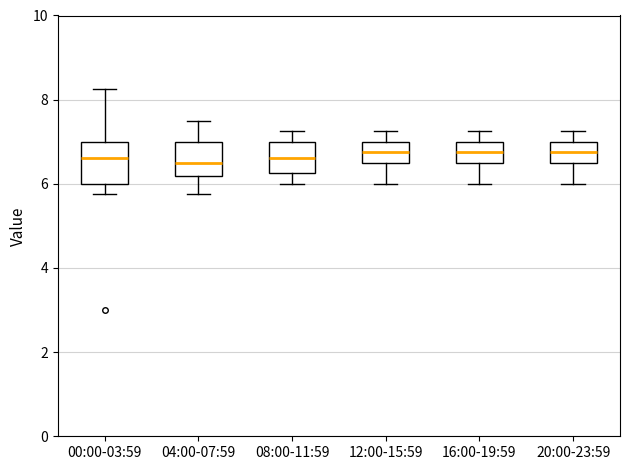

Reading left to right, read every box against the y-axis: the position of its median line, the range the box covers, and the ends of its whiskers. The values are not printed on the chart, so give them approximately, as read against the axis.

00:00-03:59: median 6.6, box 6.0 to 7.0, whiskers 5.8 to 8.2
04:00-07:59: median 6.6, box 6.2 to 7.0, whiskers 5.8 to 7.6
08:00-11:59: median 6.6, box 6.2 to 7.0, whiskers 6.0 to 7.2
12:00-15:59: median 6.8, box 6.6 to 7.0, whiskers 6.0 to 7.2
16:00-19:59: median 6.8, box 6.6 to 7.0, whiskers 6.0 to 7.2
20:00-23:59: median 6.8, box 6.6 to 7.0, whiskers 6.0 to 7.2